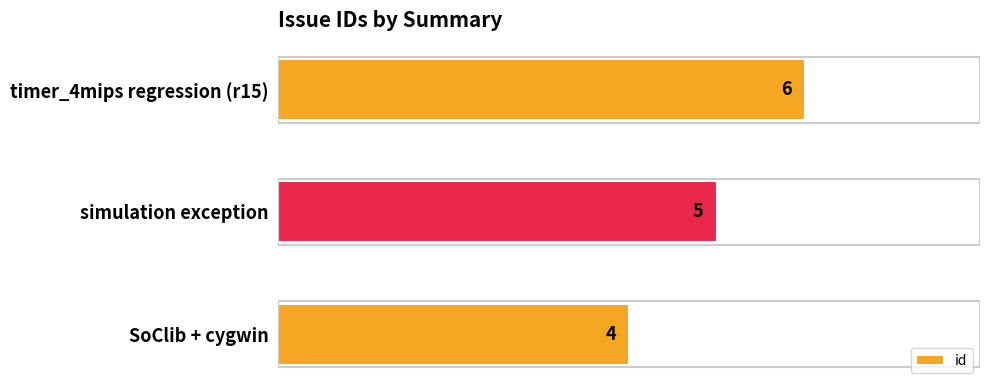

At which label is the value closest to 5?

simulation exception